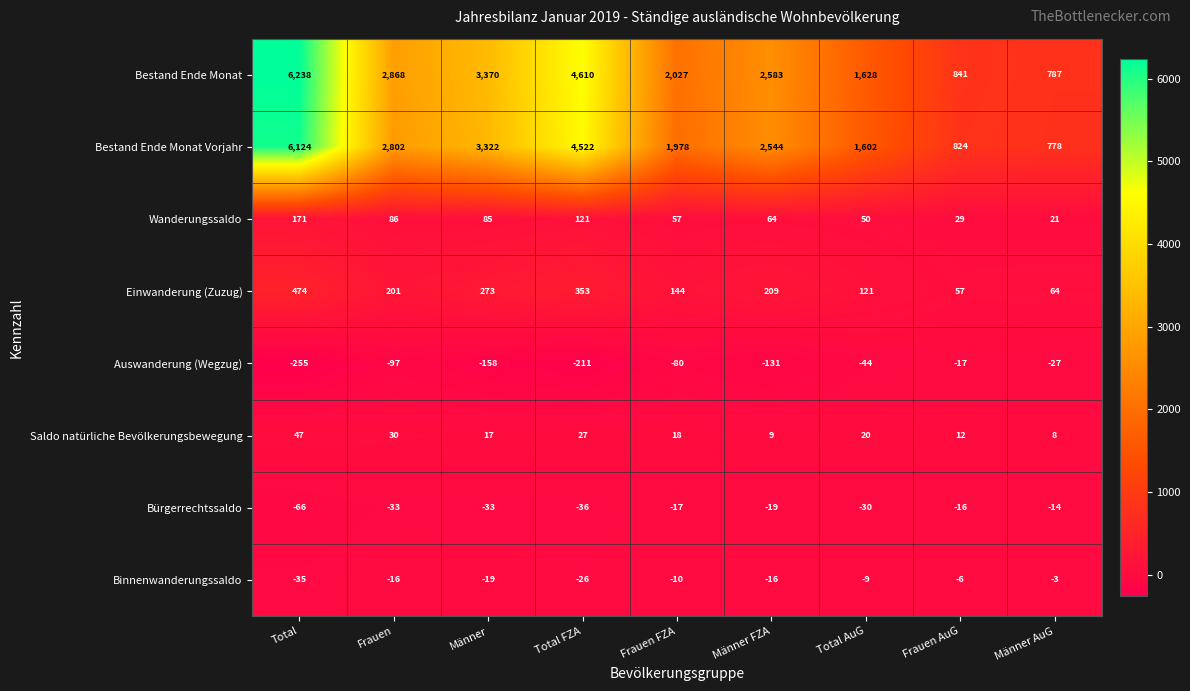

What is the minimum value shown in the chart?

-255